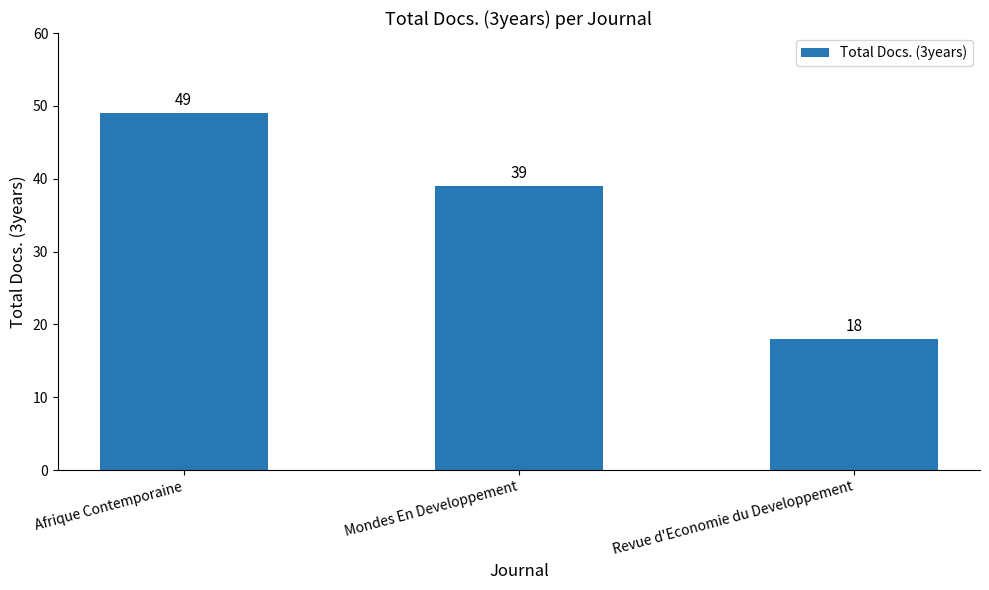

What is the change in value from Afrique Contemporaine to Revue d'Economie du Developpement?

-31